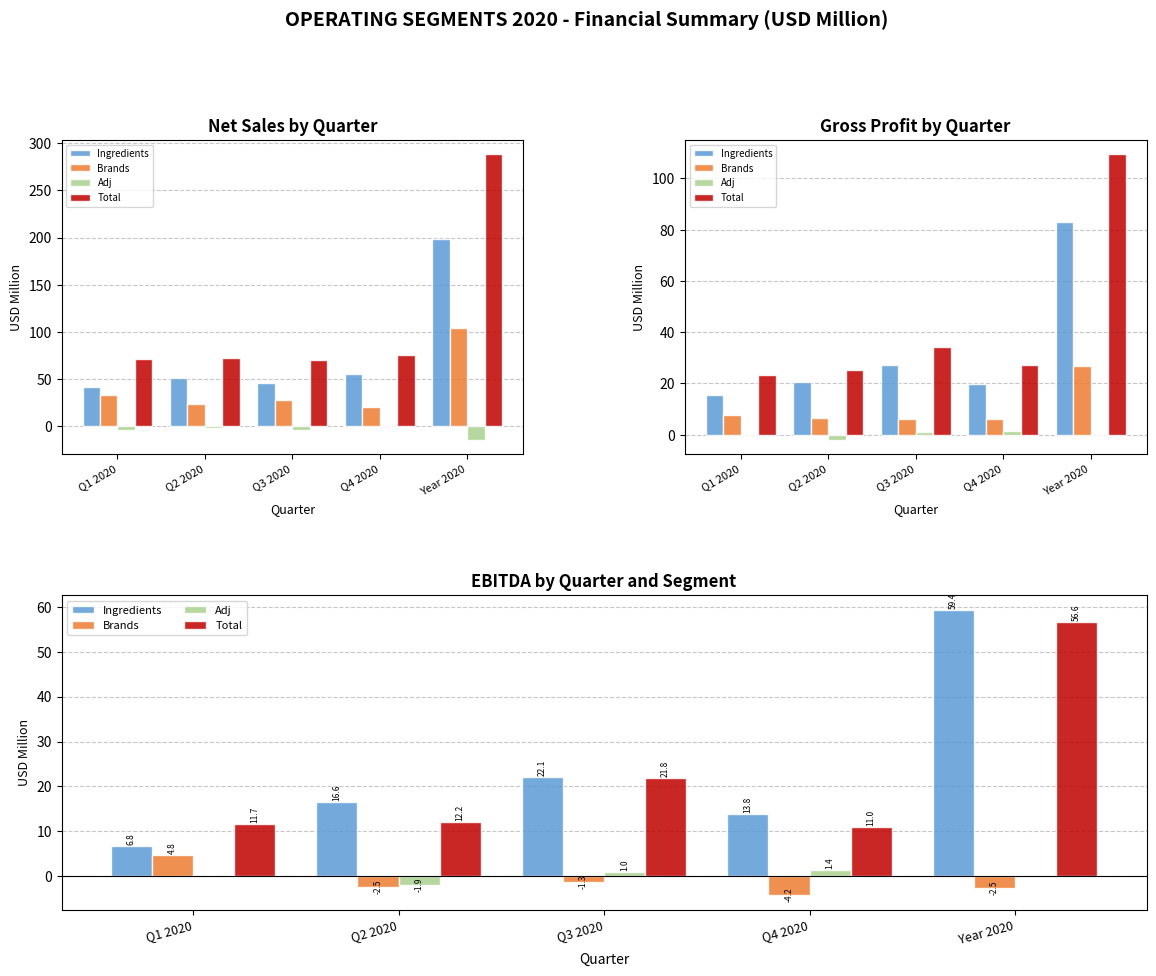

At how many categories does at least one series exceed 39?

1